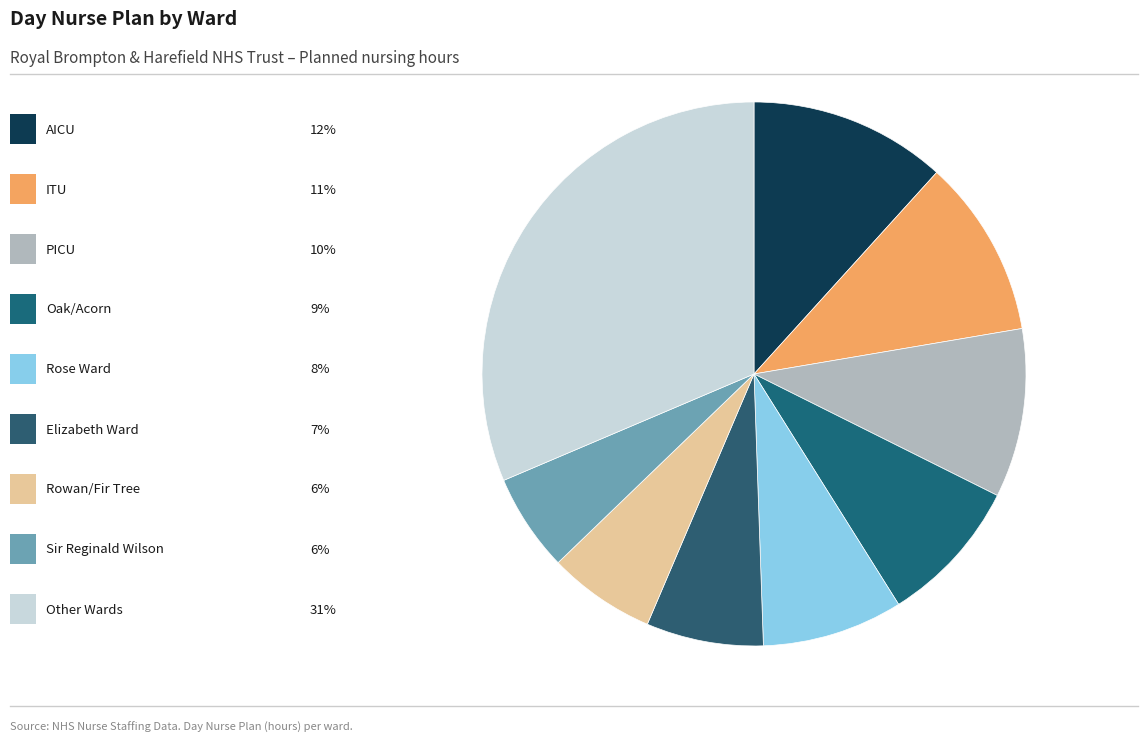

How many slices are in this pie chart?

9